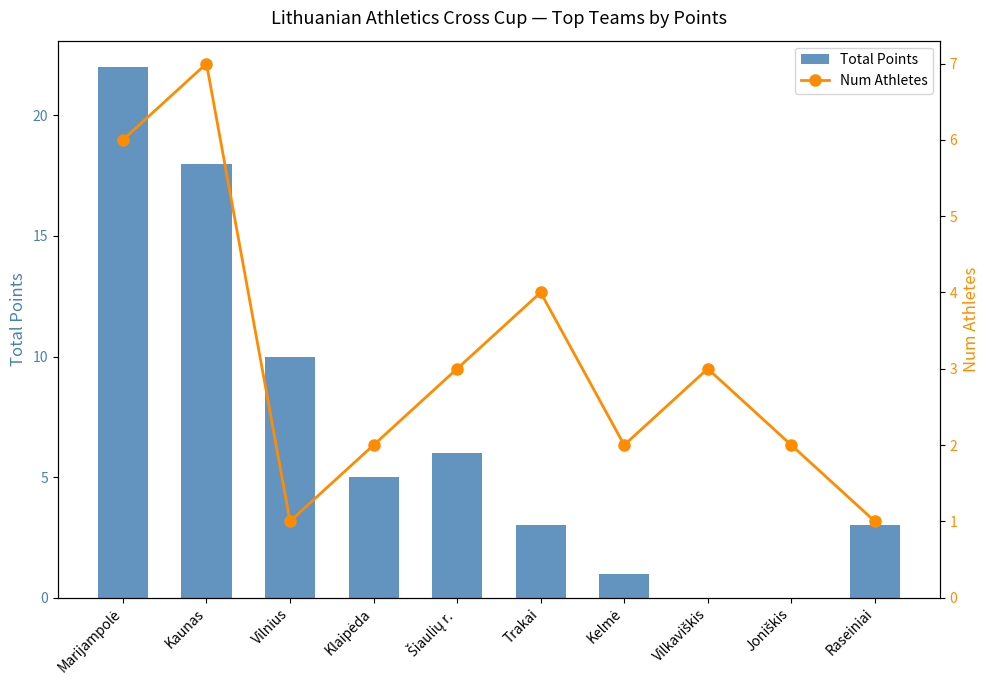

The value of Num Athletes at Kelmė is 1. True or false?

False